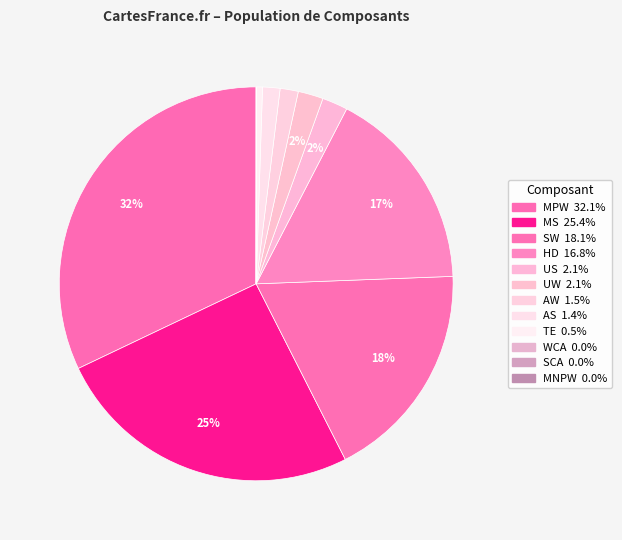

Rank the categories by value from lowest to highest.

MNPW, SCA, WCA, TE, AS, AW, UW, US, HD, SW, MS, MPW